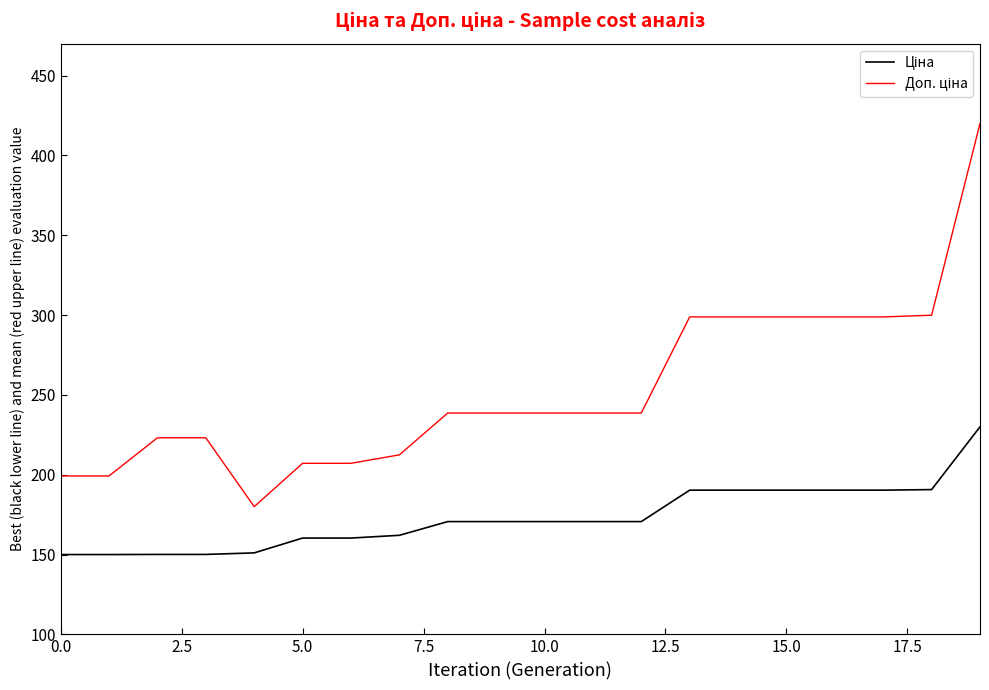

What is the minimum value shown in the chart?

150.0